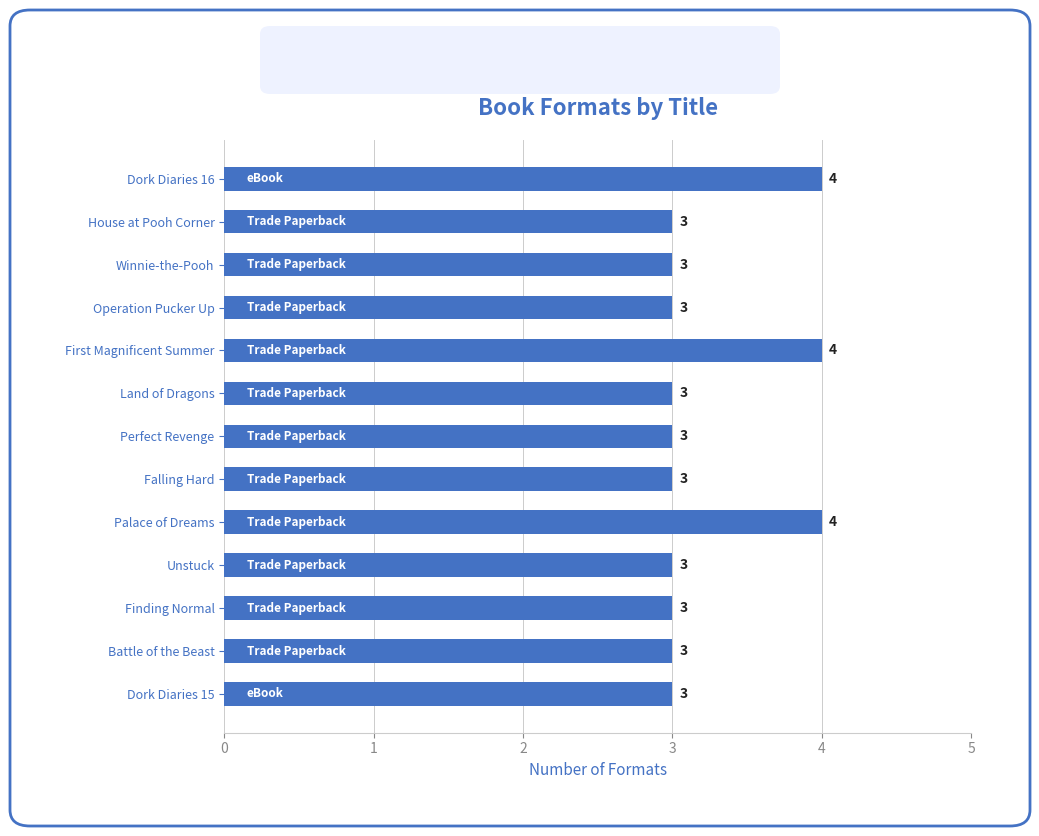

What is the maximum value shown in the chart?

4